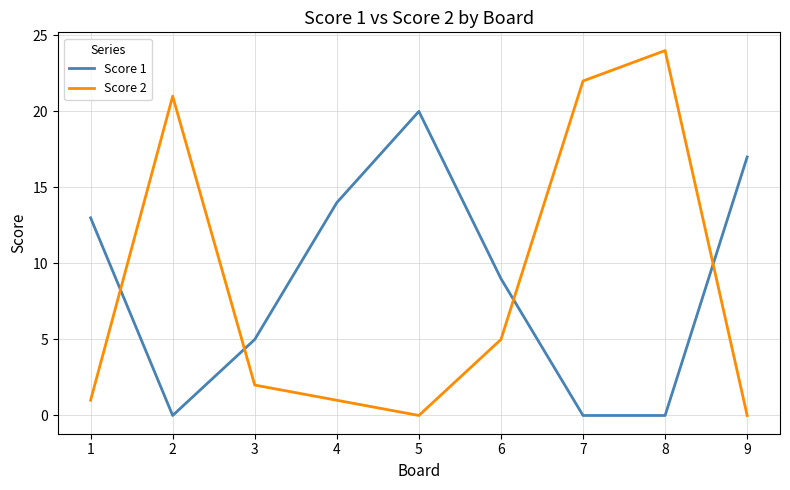

What is the maximum value for Score 2?

24